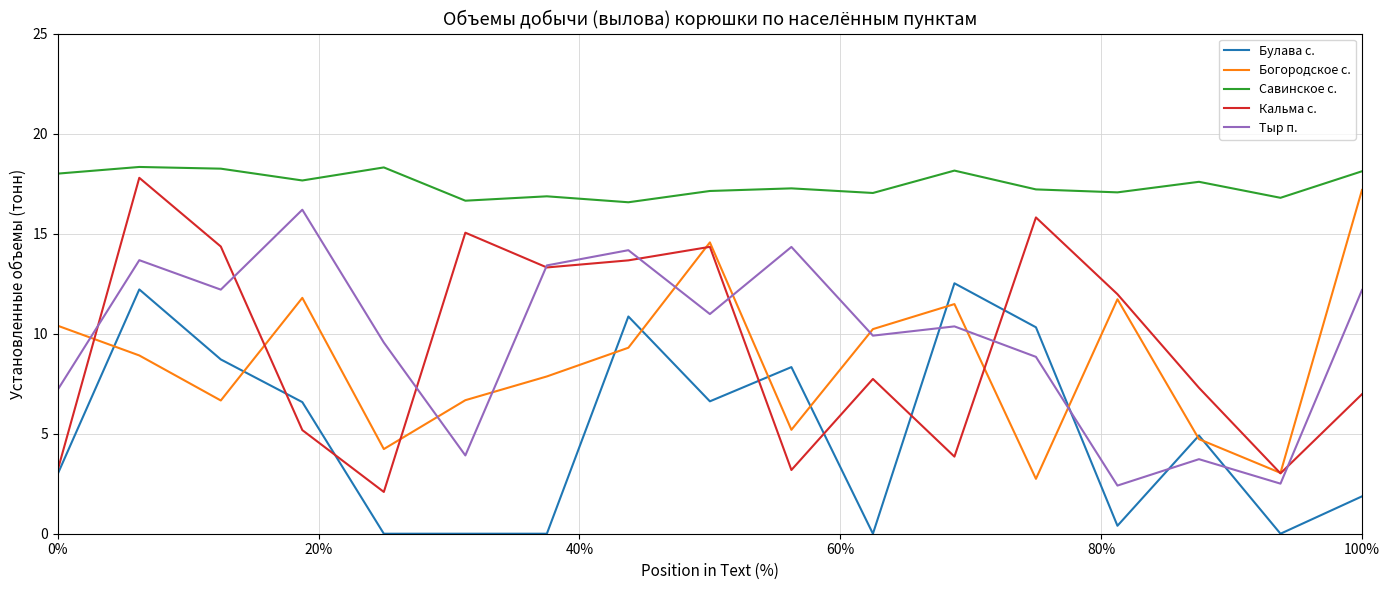

Which series has the widest spread of values?

Кальма с.